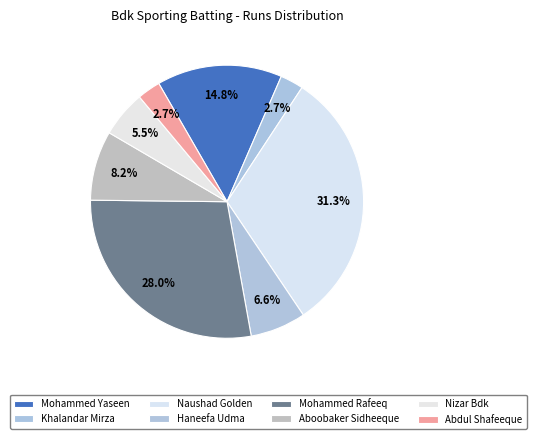

Rank the categories by value from lowest to highest.

Khalandar Mirza, Abdul Shafeeque, Nizar Bdk, Haneefa Udma, Aboobaker Sidheeque, Mohammed Yaseen, Mohammed Rafeeq, Naushad Golden